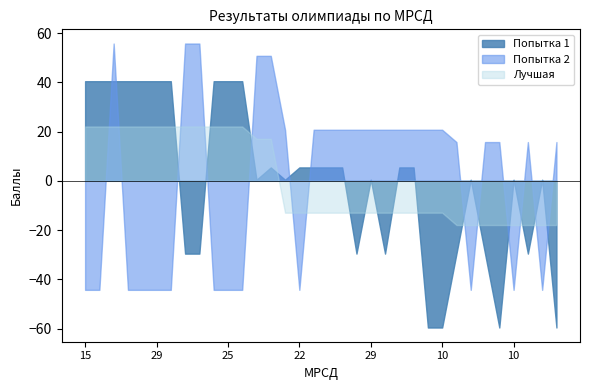

At which category is the sum across all series the highest?

17